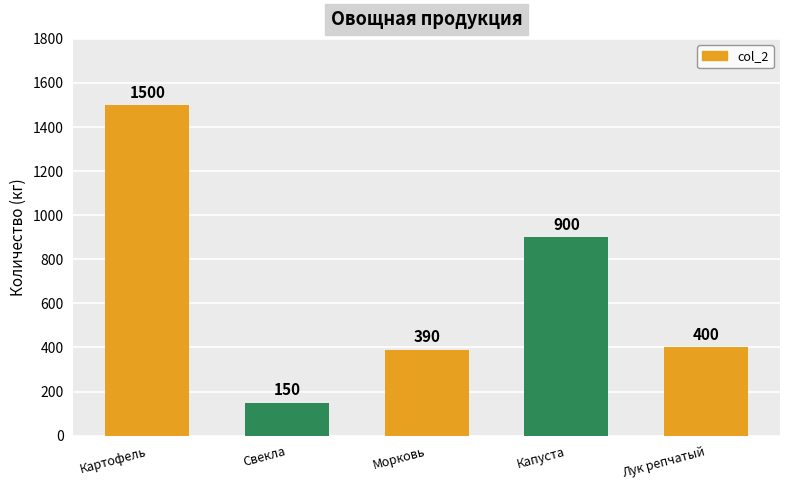

At which category does the chart reach its peak across all series?

Картофель